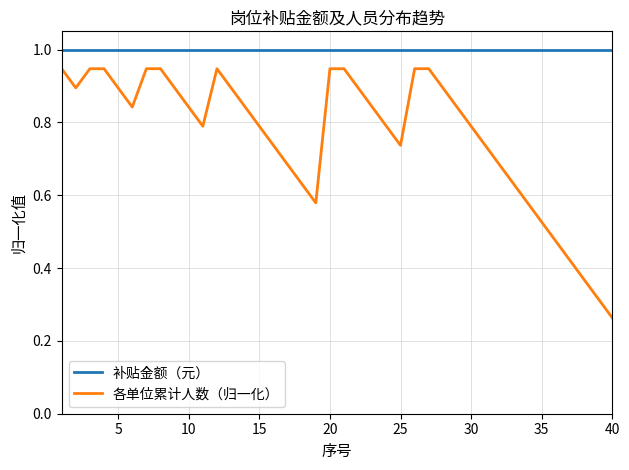

What is the maximum value shown in the chart?

1.0